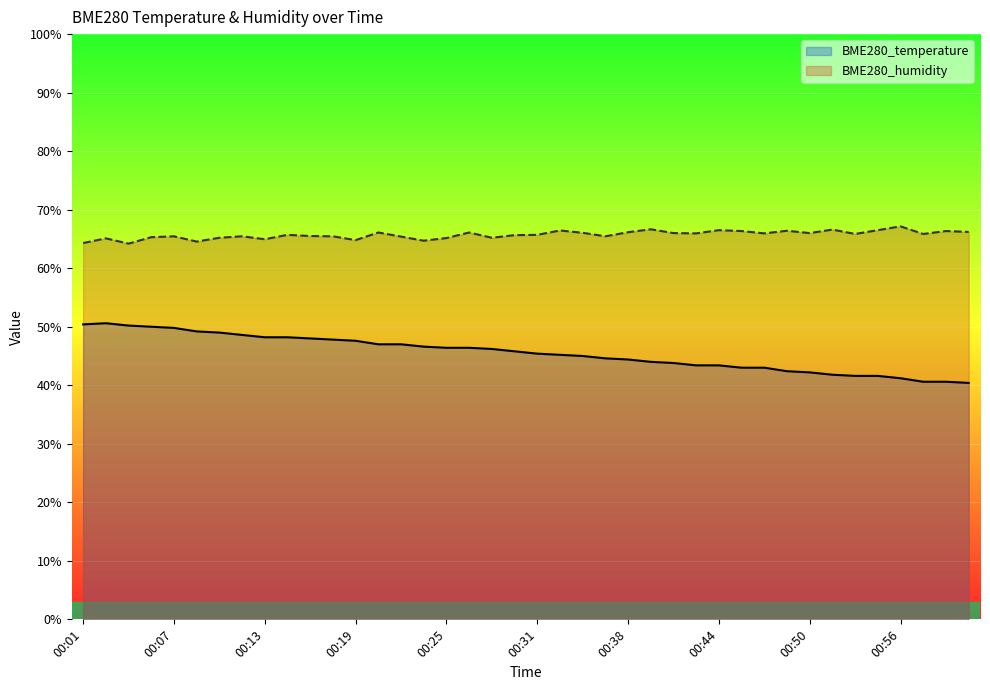

What is the spread (max minus min) of values at 00:19?

17.2